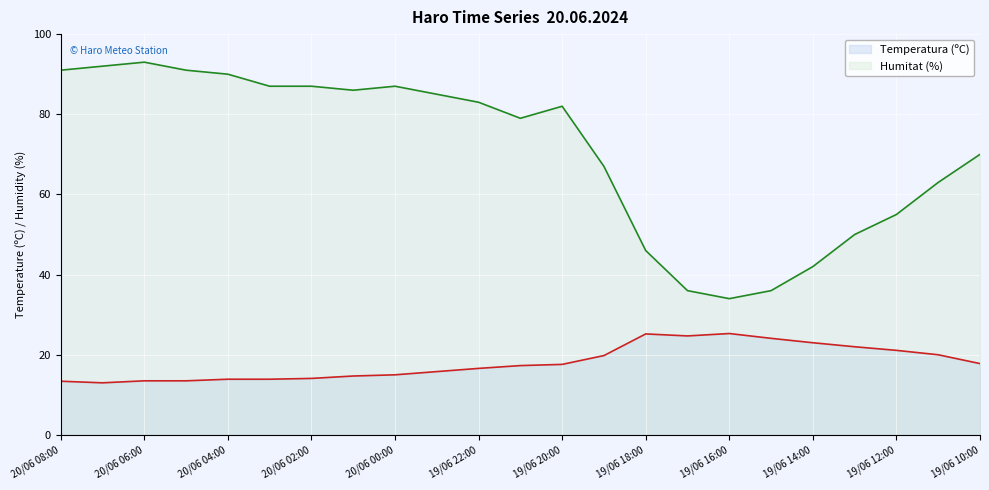

The value of Humitat (%) at 20/06 01:00 is 86.0. True or false?

True